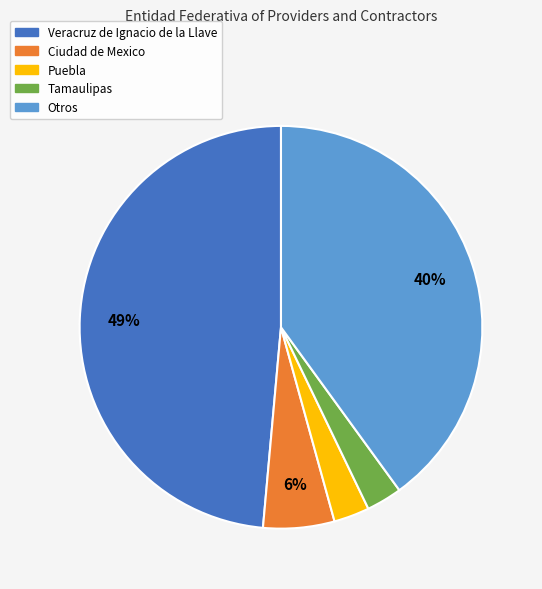

Combined, do Ciudad de Mexico and Tamaulipas account for over 50%?

No